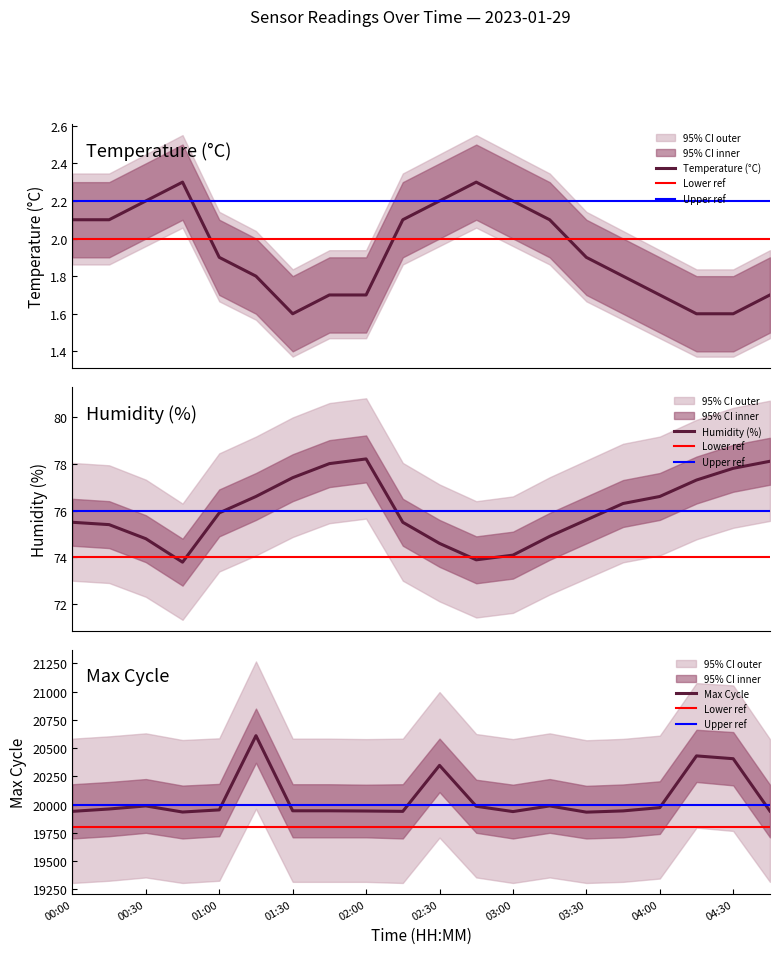

True or false: Humidity and Temp cross at least once.

False